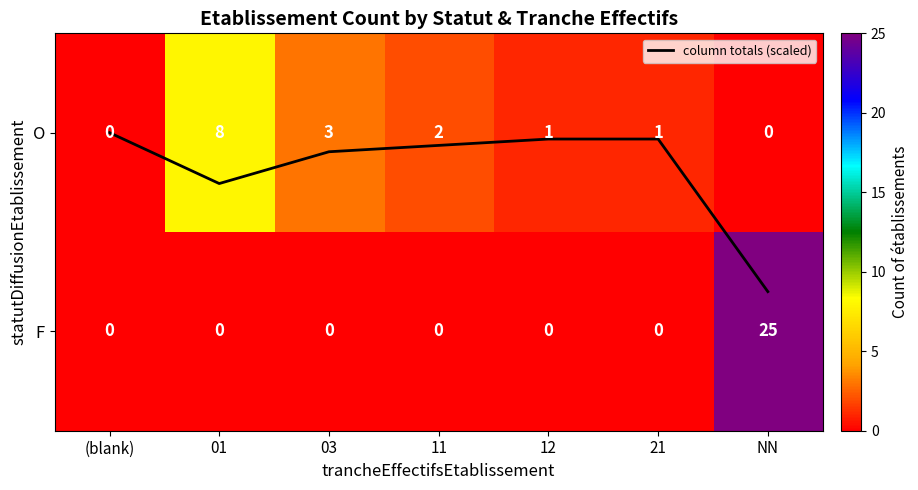

What is the difference between the maximum and minimum values in the column totals (scaled) series?

0.8